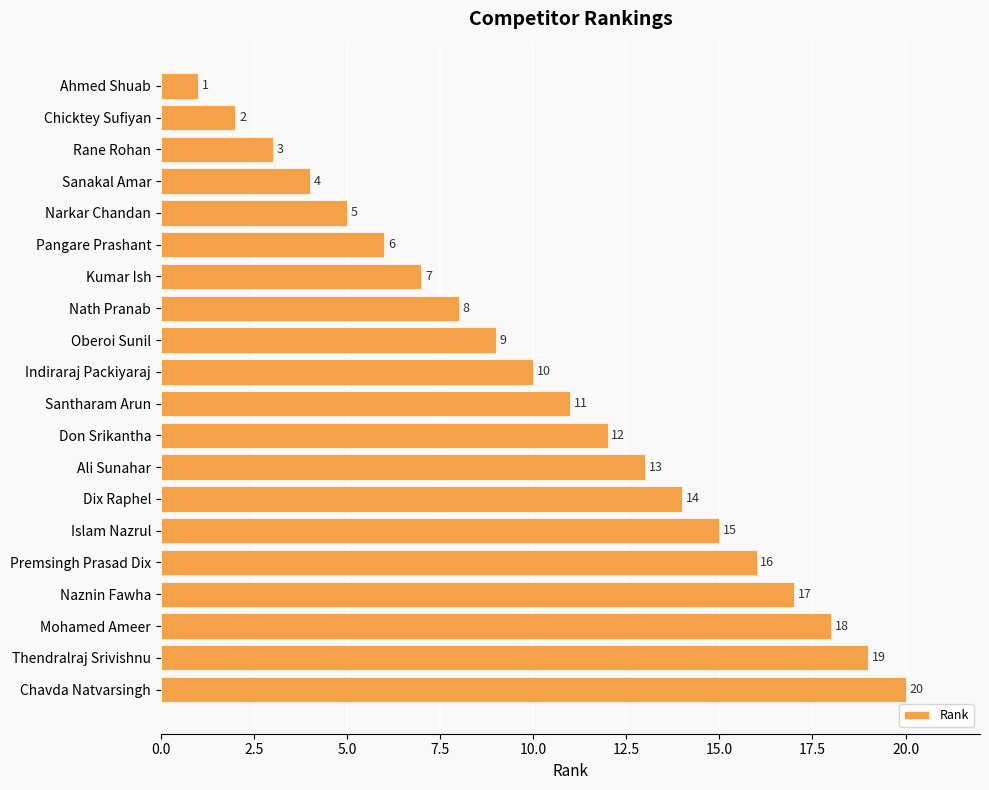

The chart shows a value of 20 at Chavda Natvarsingh. True or false?

True